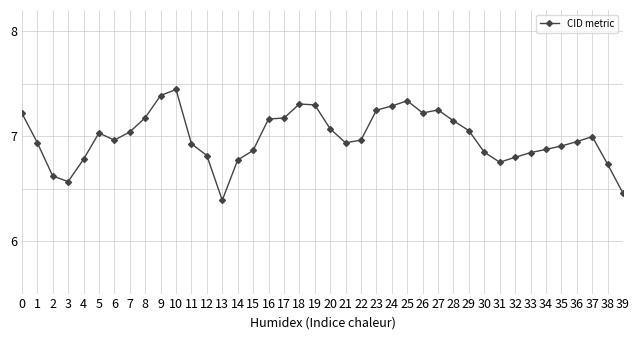

The chart shows a value of 6.8 at 33. True or false?

True